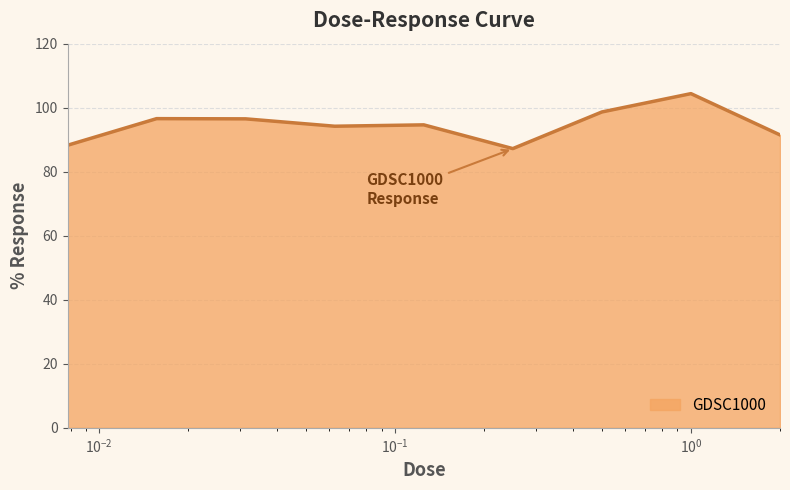

What is the greatest value displayed?

104.4